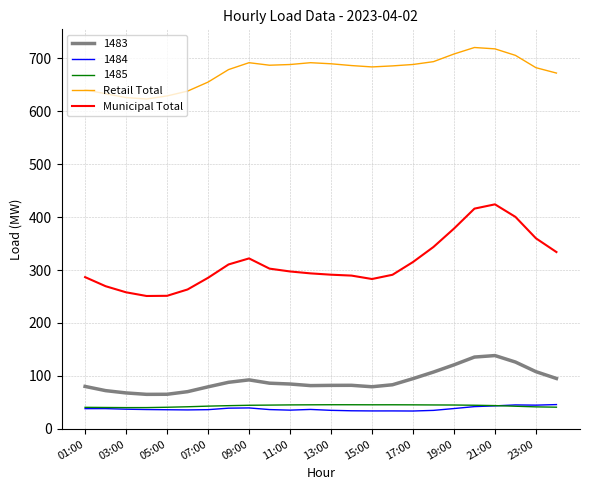

Which series has the largest total across all categories?

Retail Total